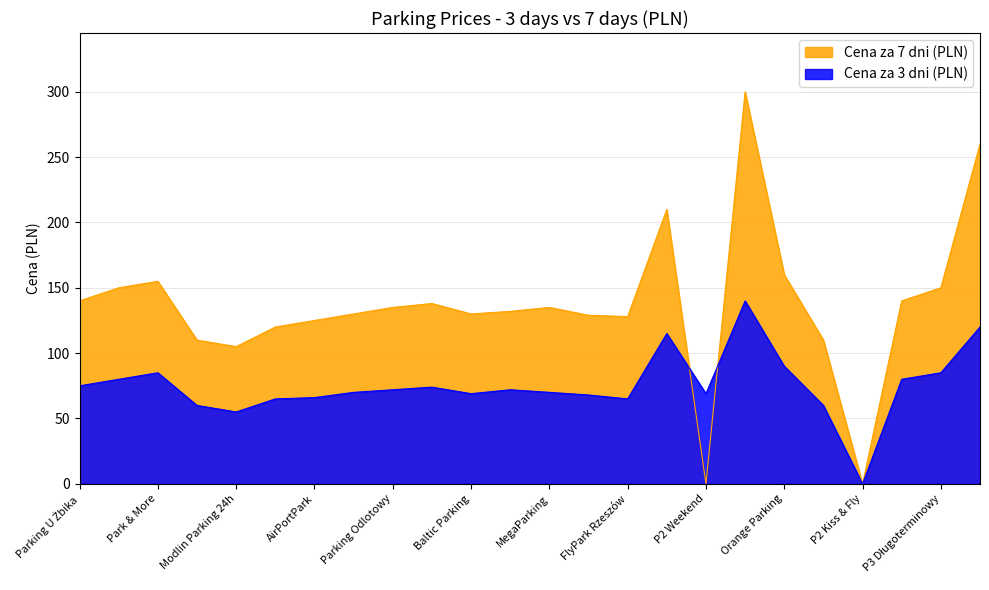

What is the highest value of the Cena za 7 dni (PLN) series?

300